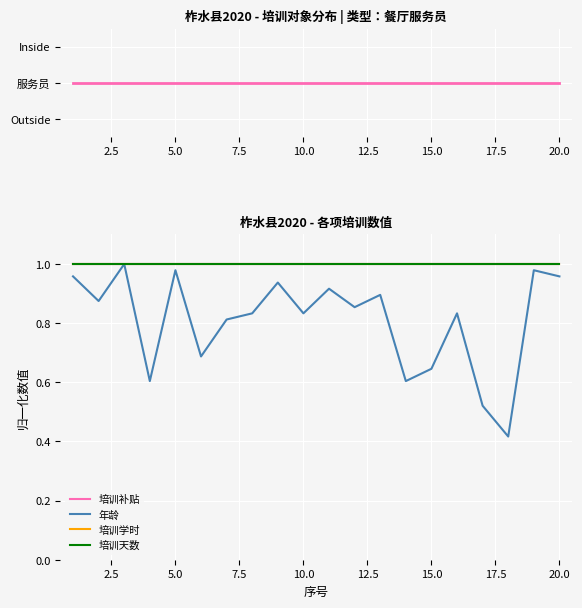

What is the value of the 培训天数 point at the 15th from the left?

1.0